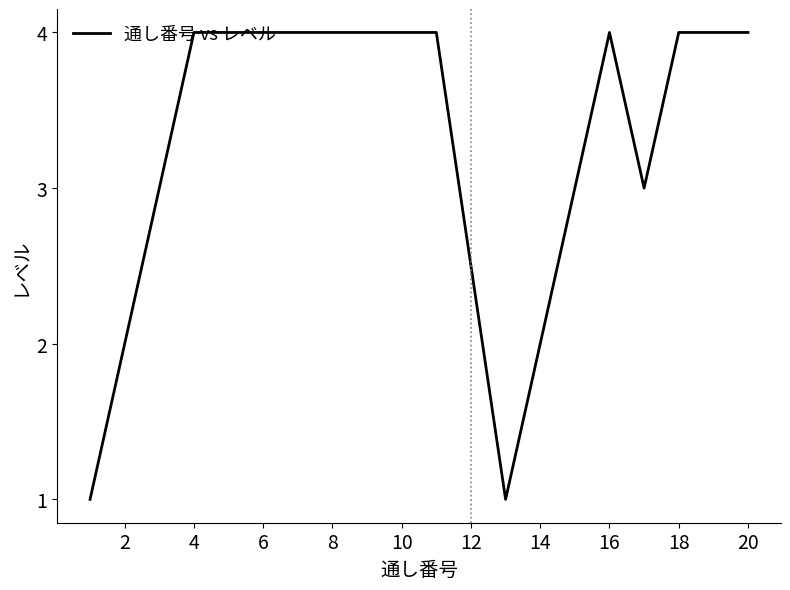

What is the difference between the maximum and minimum values?

3